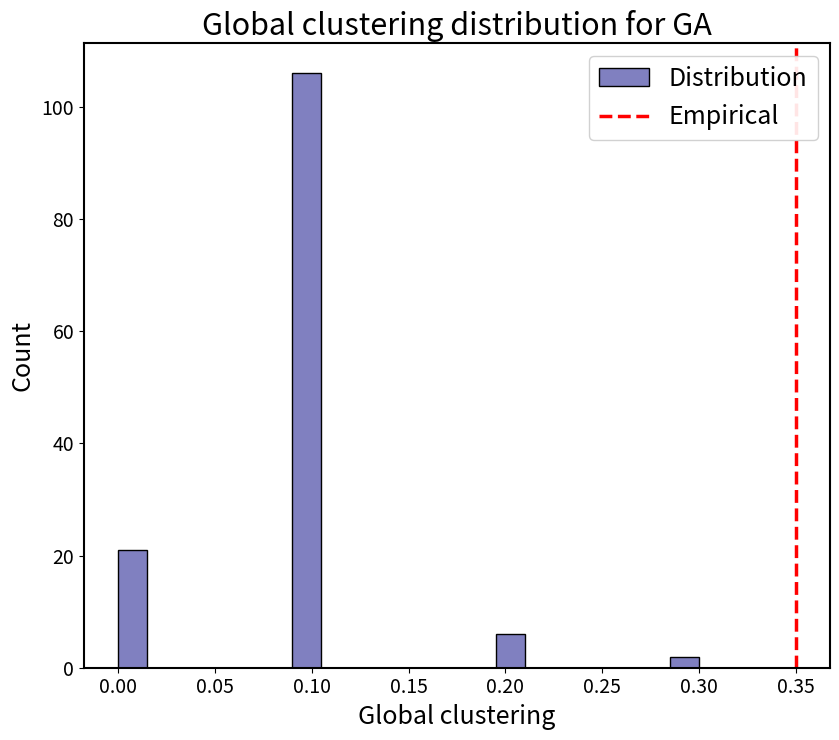

Around what value on the x-axis is the tallest bar? Give the approximate position of its centre, as read against the axis.

0.100